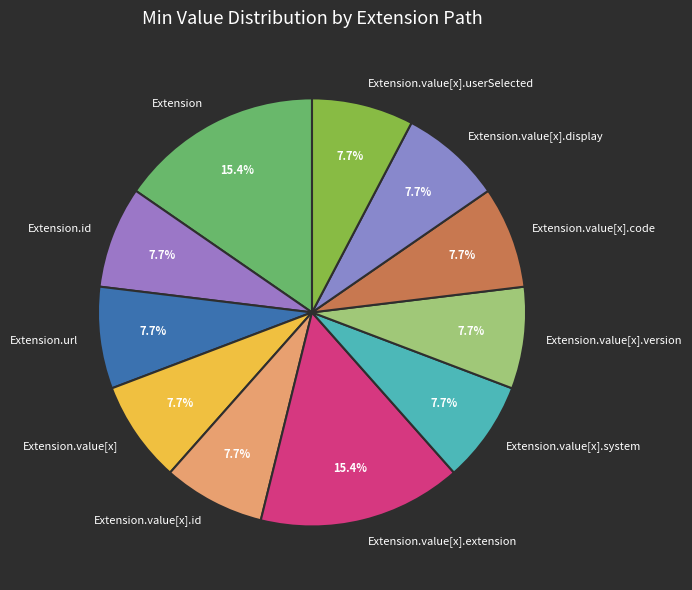

Does Extension.url account for over 50% of the chart?

No